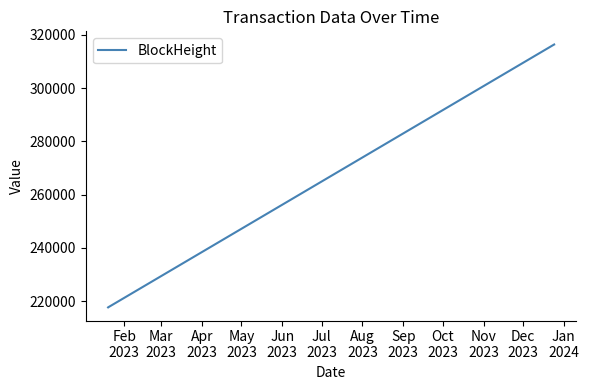

How many values are below 316393?

2